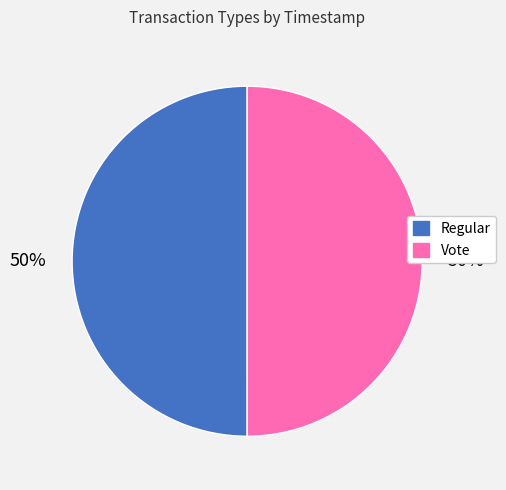

True or false: Regular accounts for 37% of the total.

False